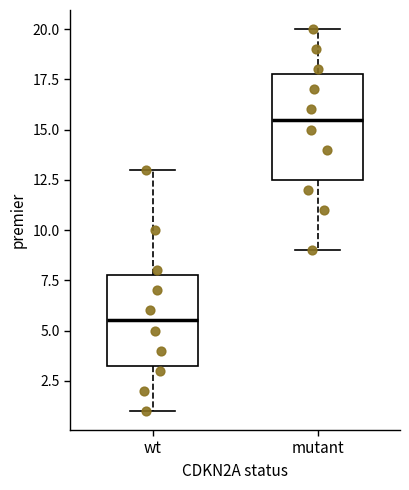

Where is the upper edge of the box for mutant on the y-axis? The values are not printed on the chart, so give them approximately, as read against the axis.

18.0